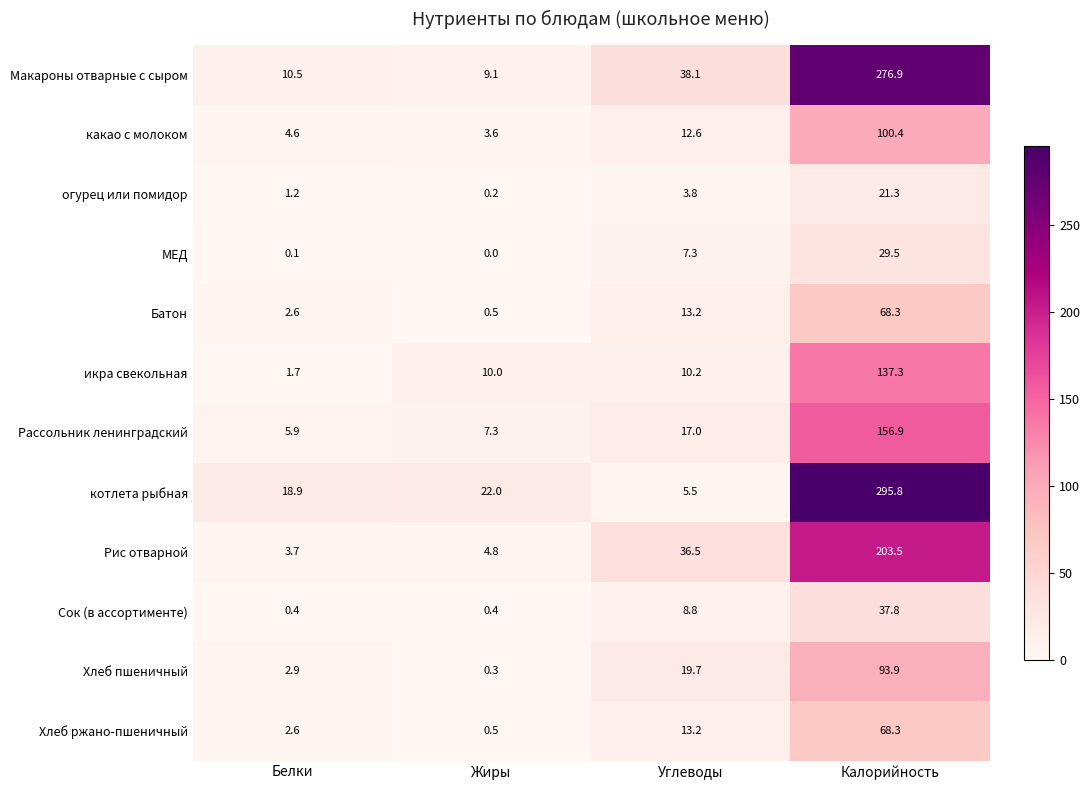

Which series has the largest total across all categories?

котлета рыбная